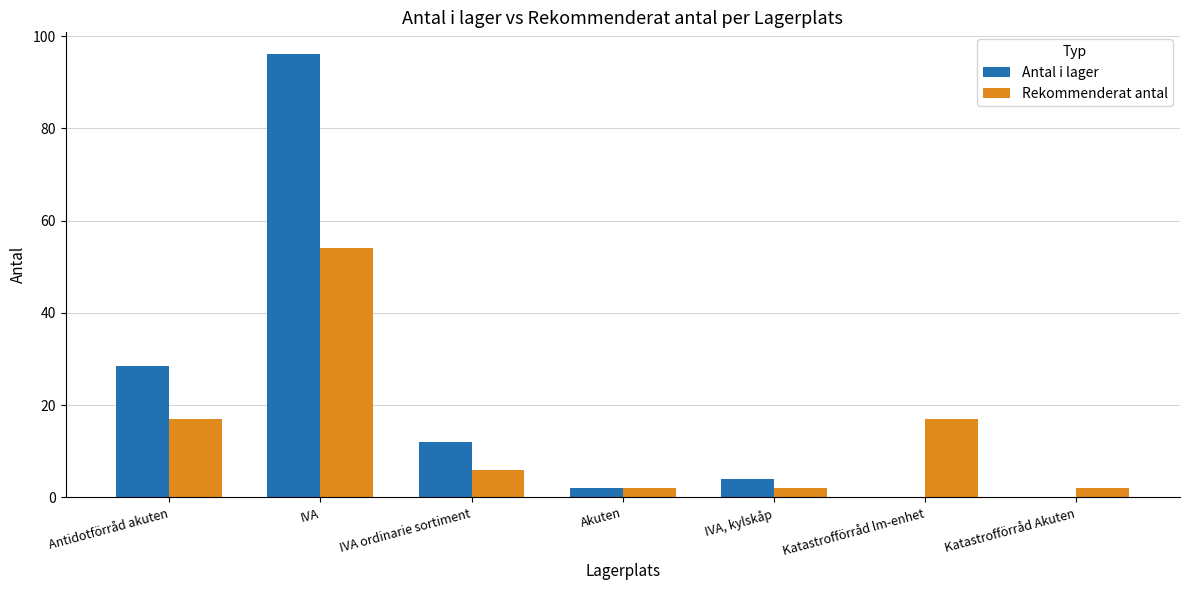

What is the difference between the Antal i lager values at Antidotförråd akuten and Akuten?

26.5